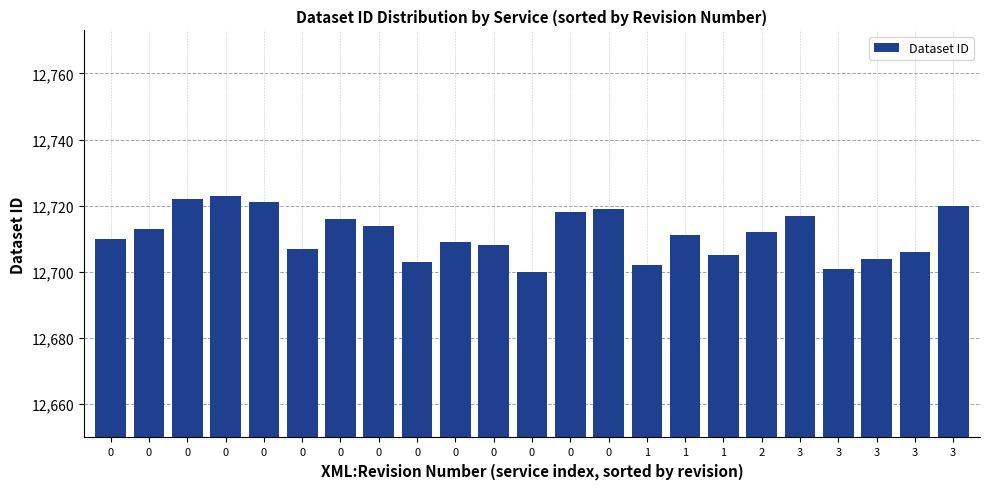

List the labels in order of value, largest first.

0, 0, 0, 3, 0, 0, 3, 0, 0, 0, 2, 1, 0, 0, 0, 0, 3, 1, 3, 0, 1, 3, 0